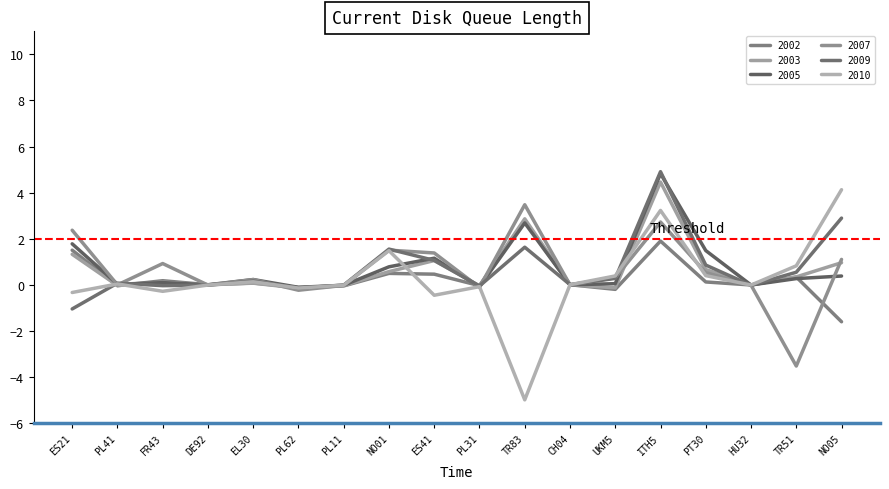

How many lines are shown in the chart?

6